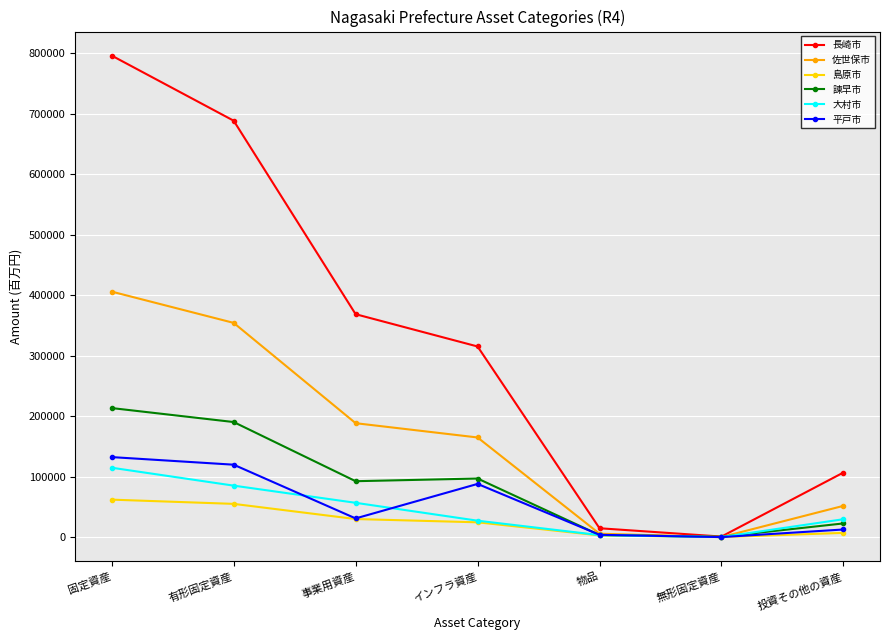

What is the total value across all series at 物品?

33439